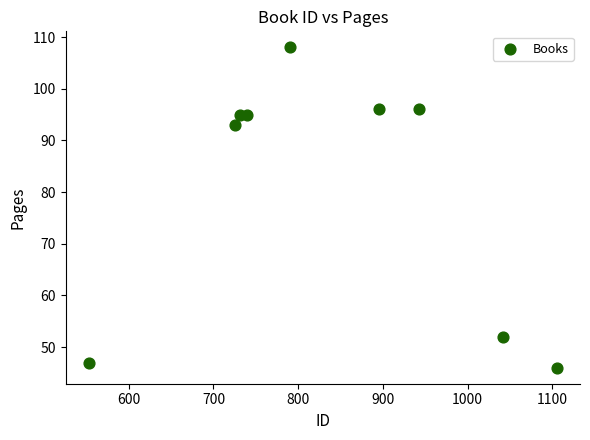

What is the average X value?

836